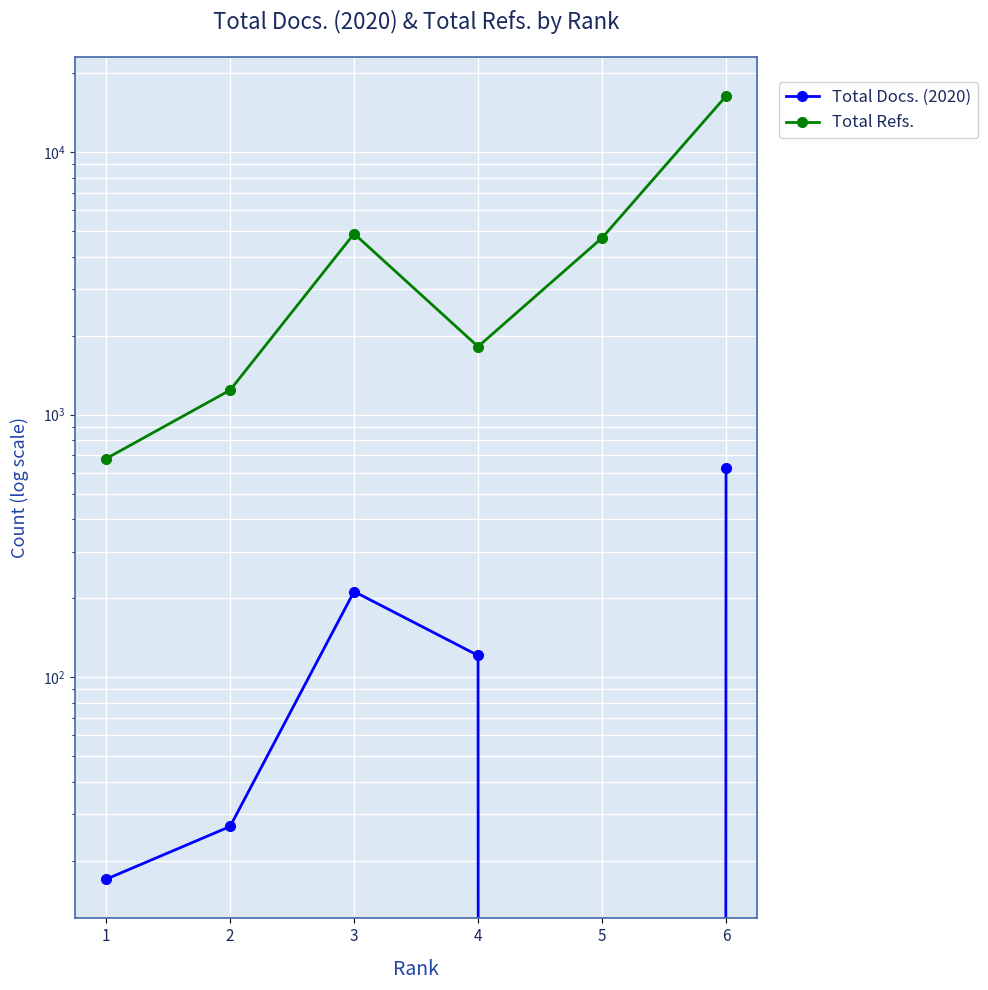

Rank the series at 3 from highest to lowest value.

Total Refs., Total Docs. (2020)